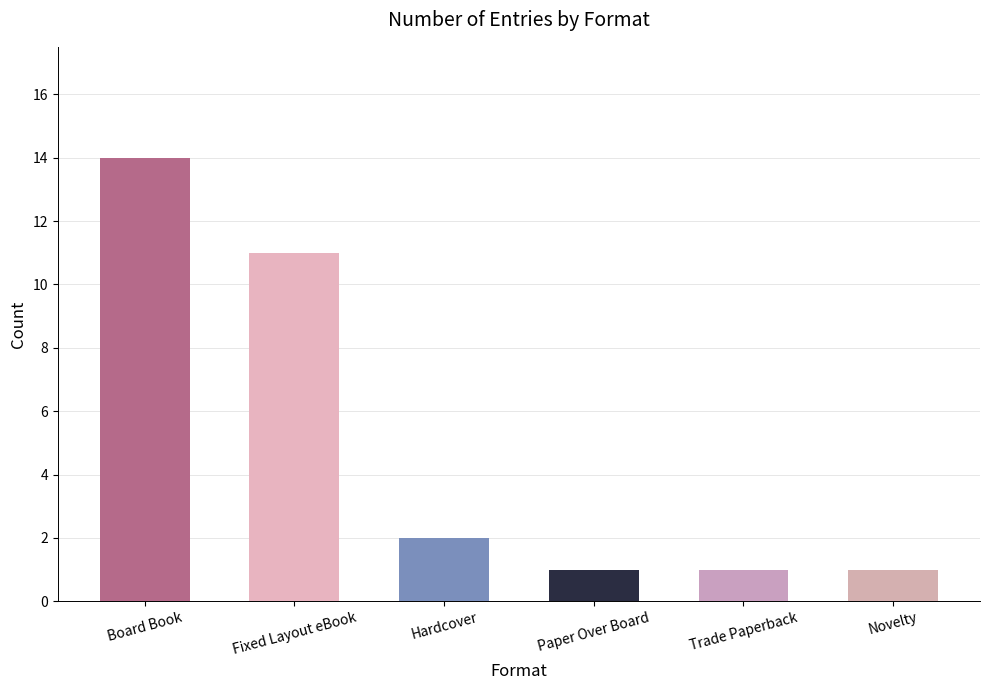

What position from the right is Paper Over Board?

3